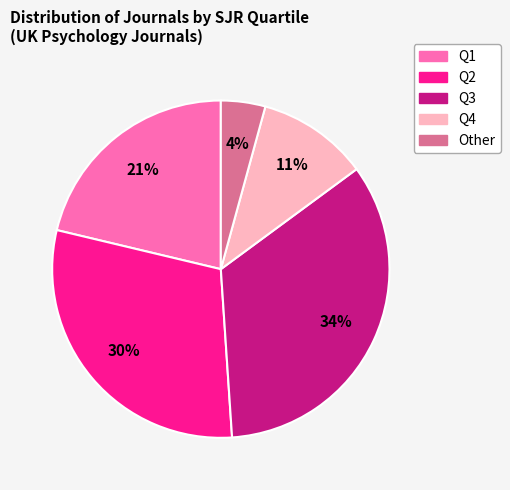

Do Q3 and Q2 together represent more than half of the pie?

Yes